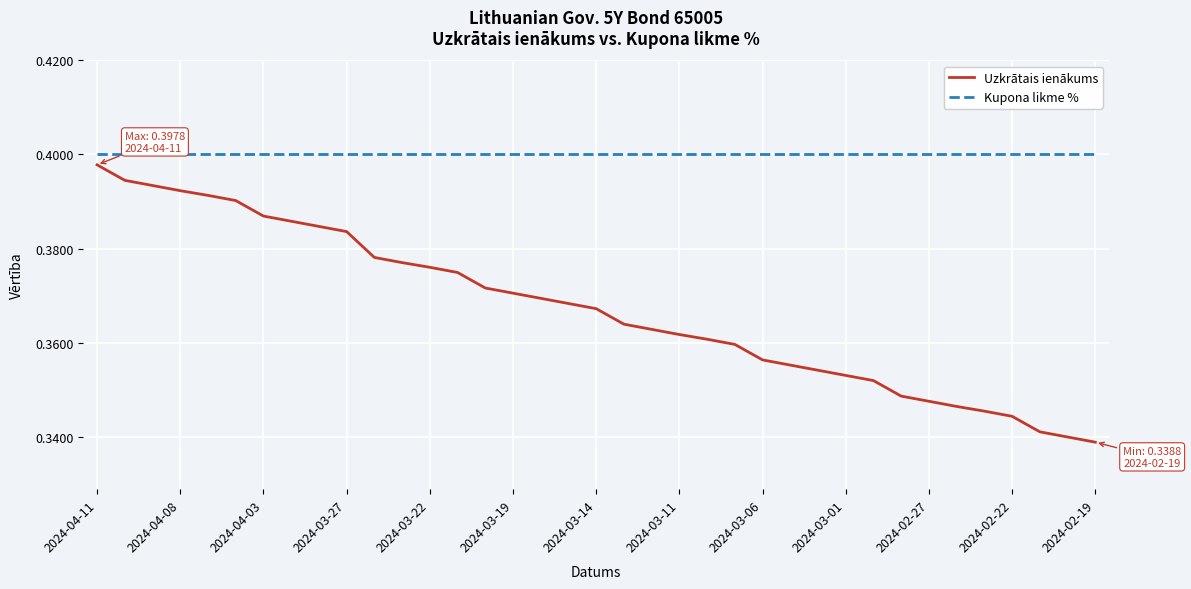

True or false: Uzkrātais ienākums and Kupona likme % cross at least once.

False